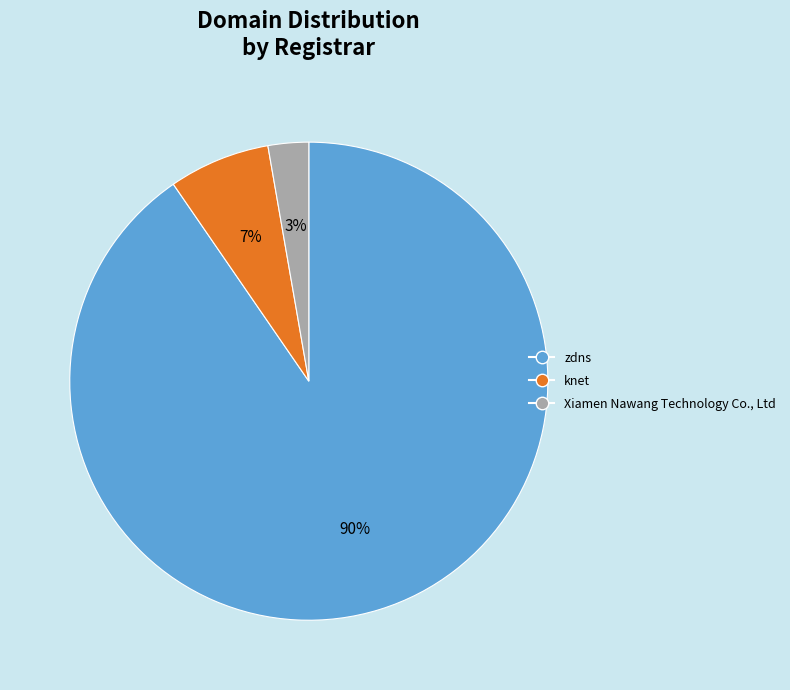

Which slice is the smallest?

Xiamen Nawang Technology Co., Ltd